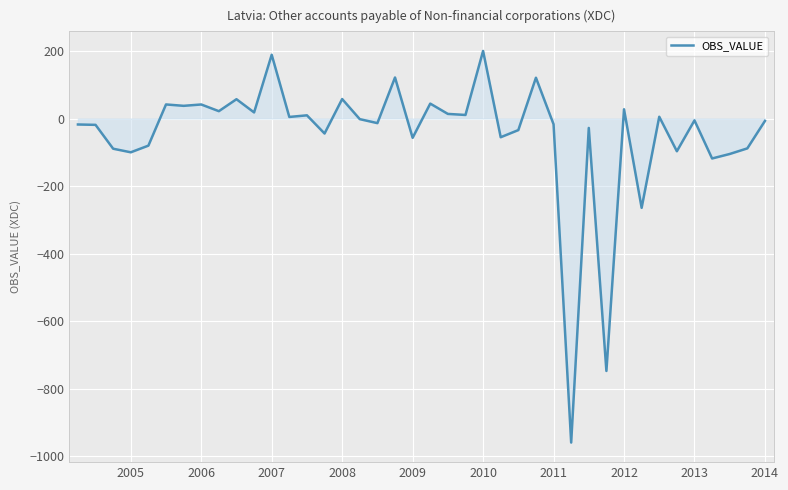

What is the minimum value shown in the chart?

-959.0